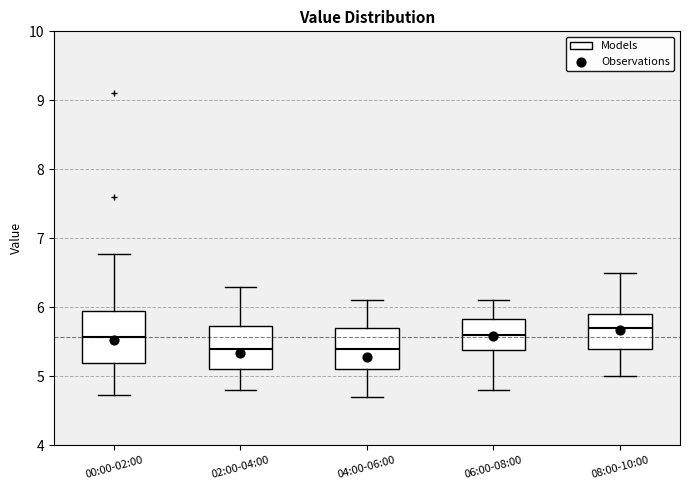

Where does the upper whisker of the box for 04:00-06:00 end on the y-axis? The values are not printed on the chart, so give them approximately, as read against the axis.

6.1